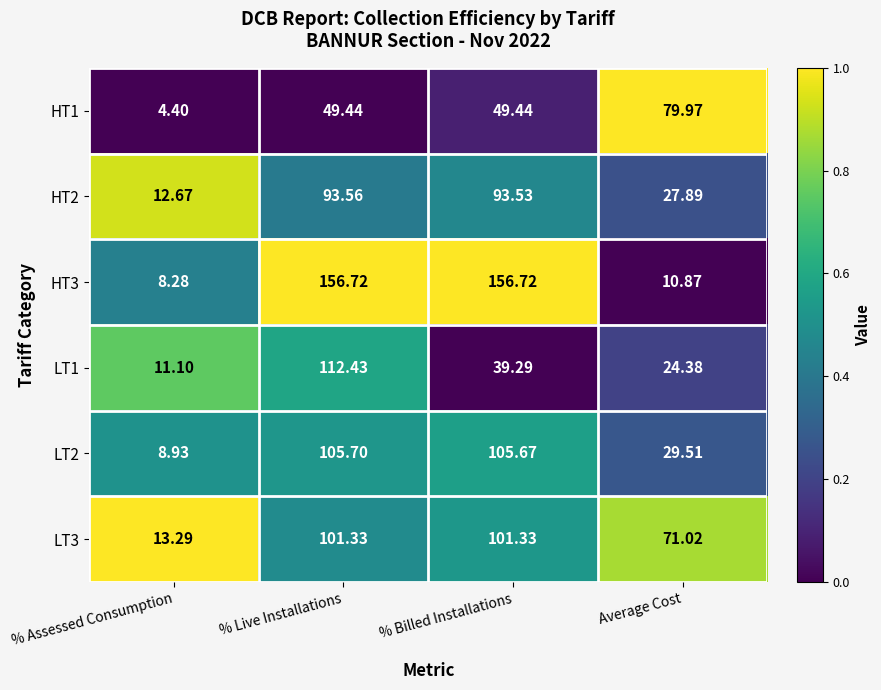

At which label is LT2 closest to 57?

Average Cost